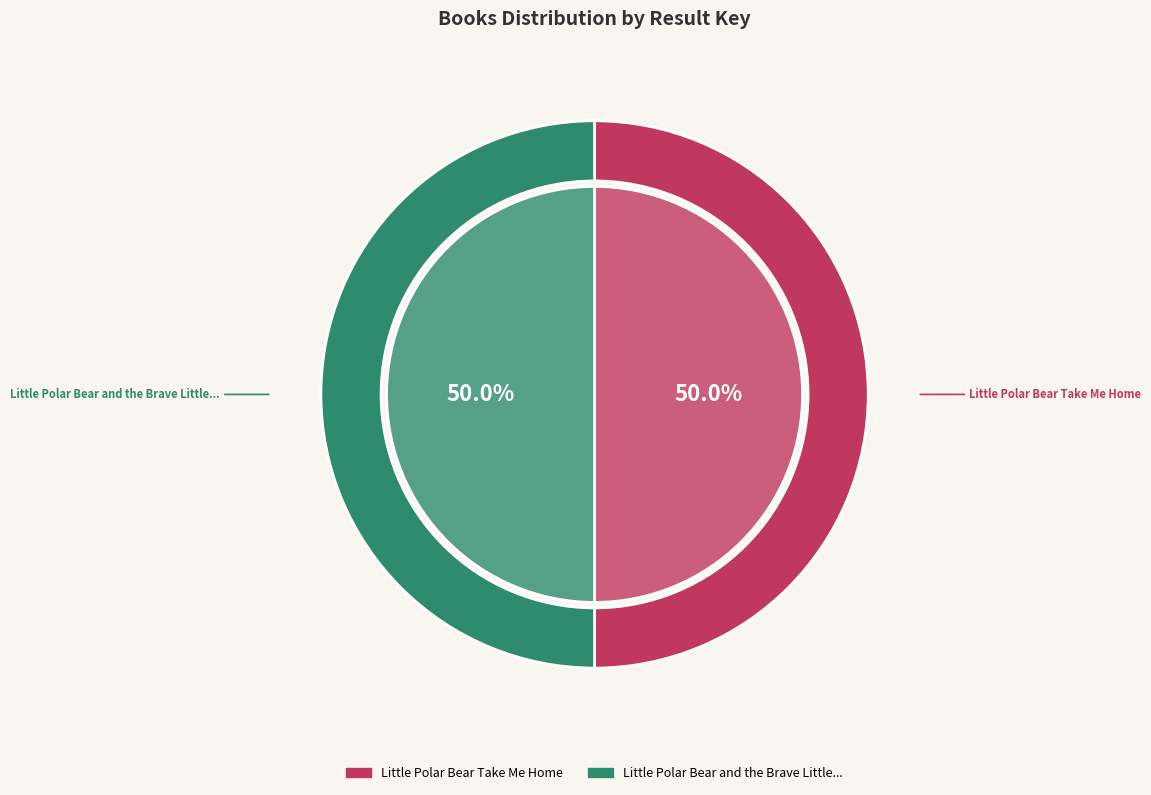

What percentage is NOT represented by 1?

50.0%